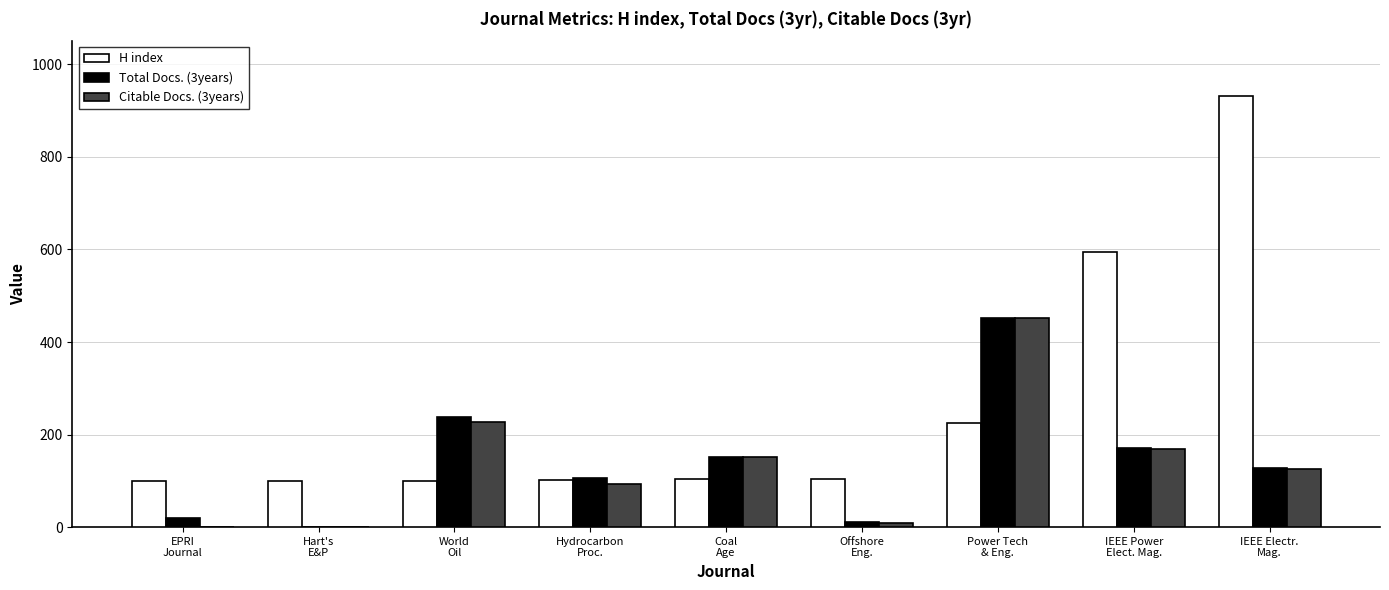

What is the sum of all Total Docs. (3years) values?

1275